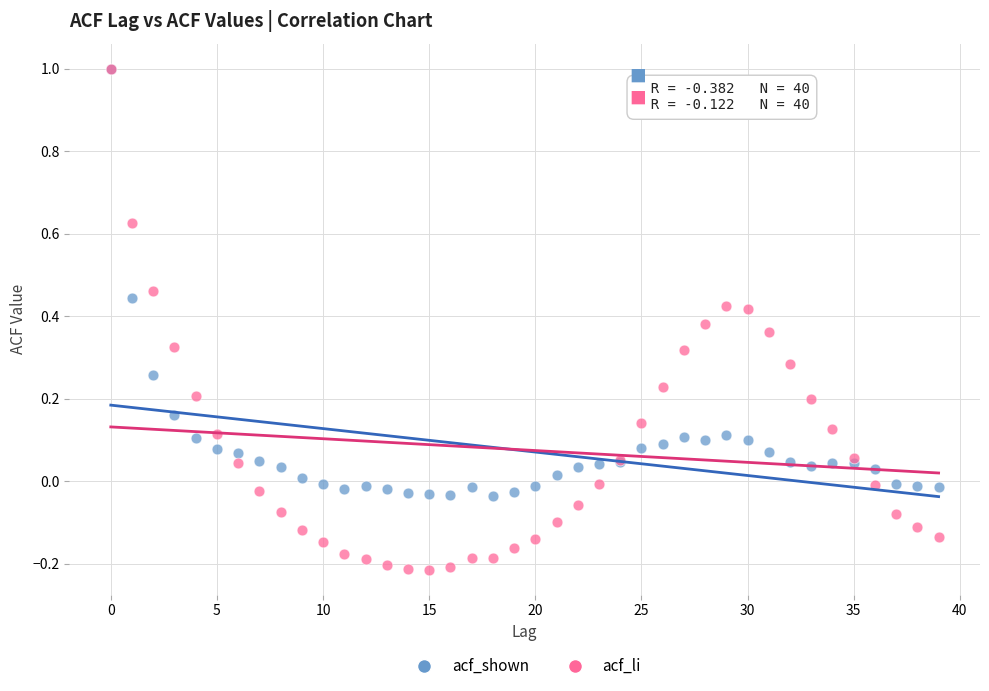

Which series has the widest spread of Y values?

acf_li